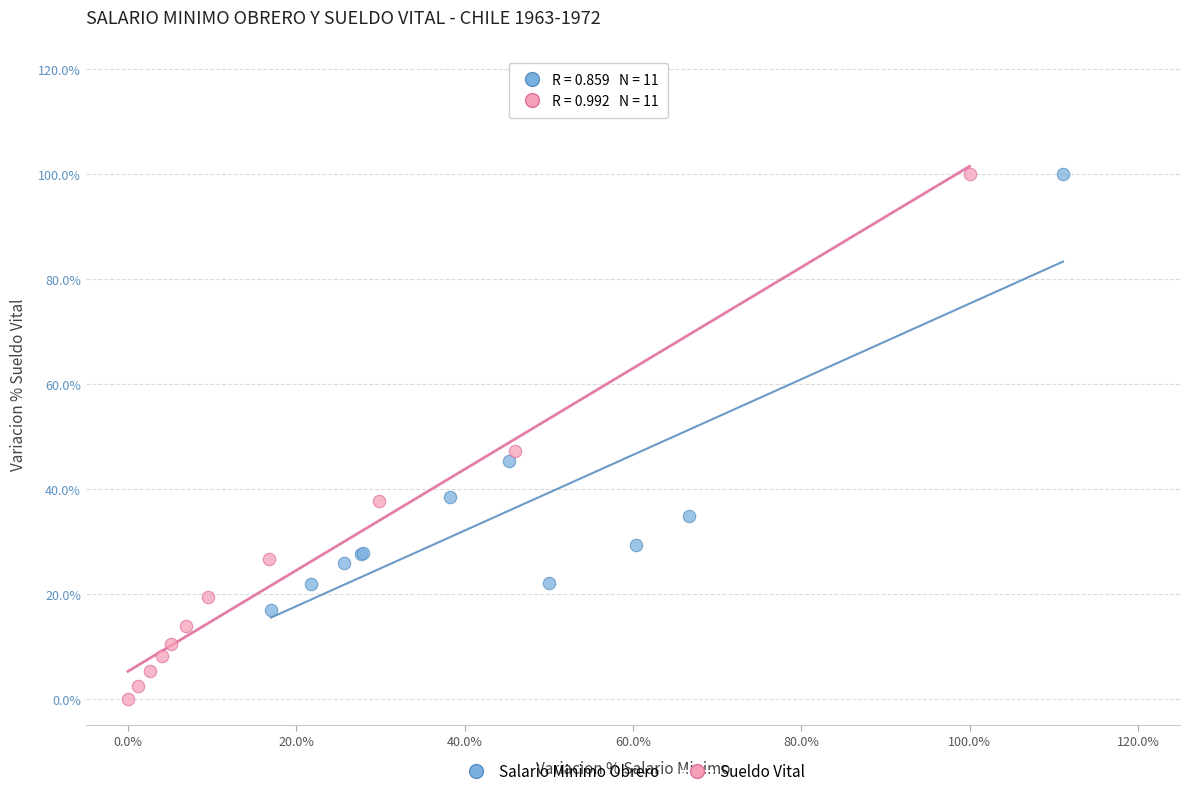

Which series reaches the minimum Y coordinate?

Sueldo Vital